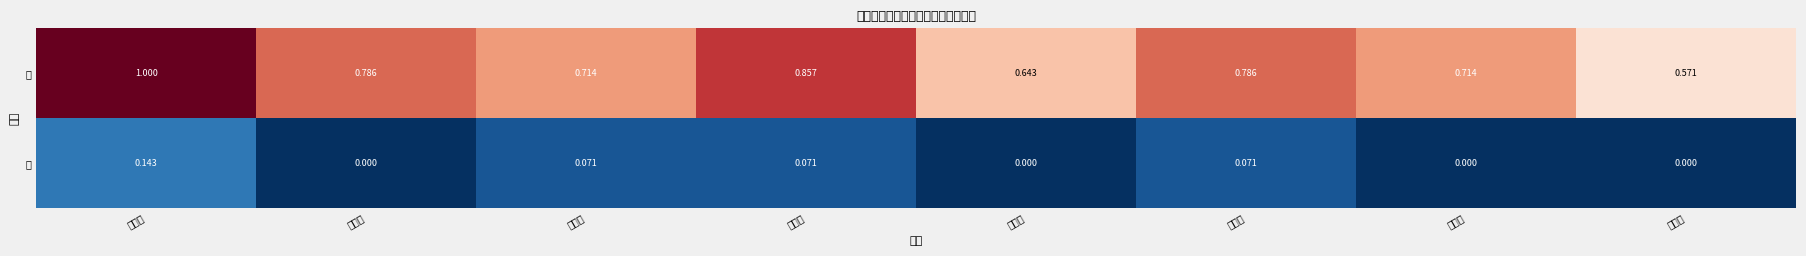

How many series are shown in this chart?

2